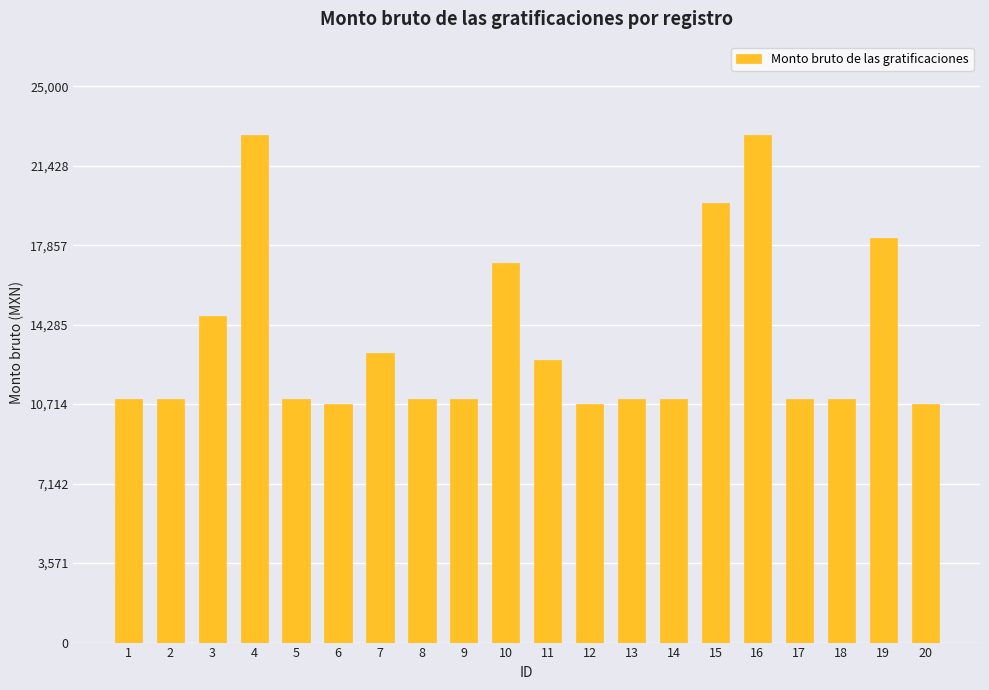

Reading left to right, list all the values displayed in this chart.

1=10949.1	2=10949.1	3=14674.8	4=22825.9	5=10949.1	6=10729.1	7=12989.1	8=10949.1	9=10949.1	10=17063.9	11=12701.9	12=10729.1	13=10949.1	14=10949.1	15=19756.6	16=22825.9	17=10949.1	18=10949.1	19=18185.5	20=10729.1